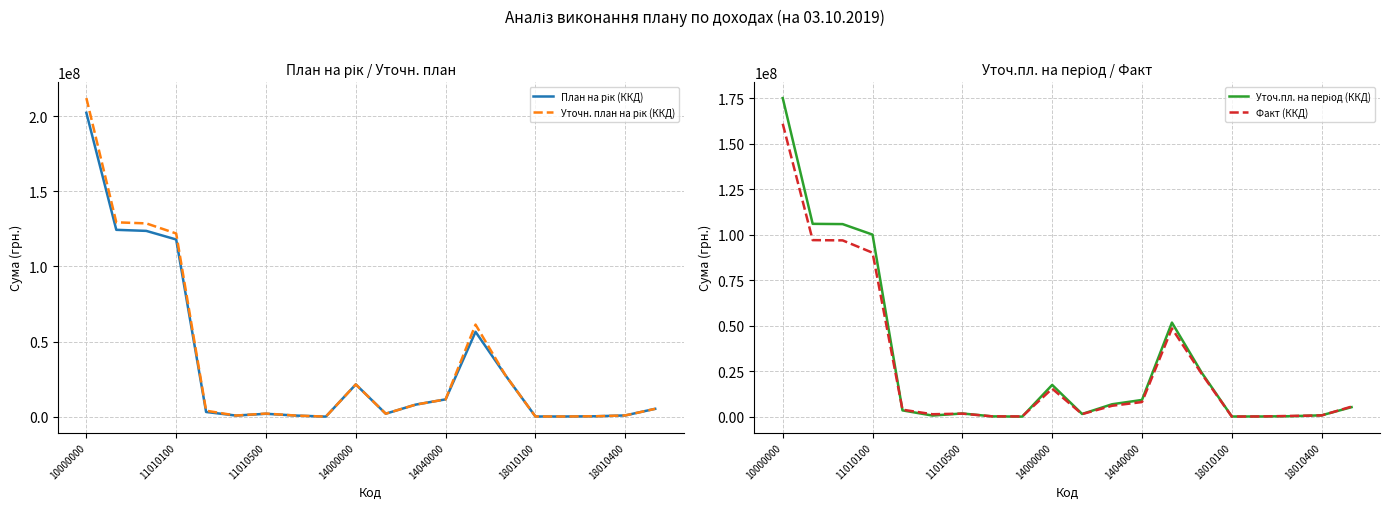

True or false: Факт (ККД) has a value of 15366183.7 at 14000000.

True